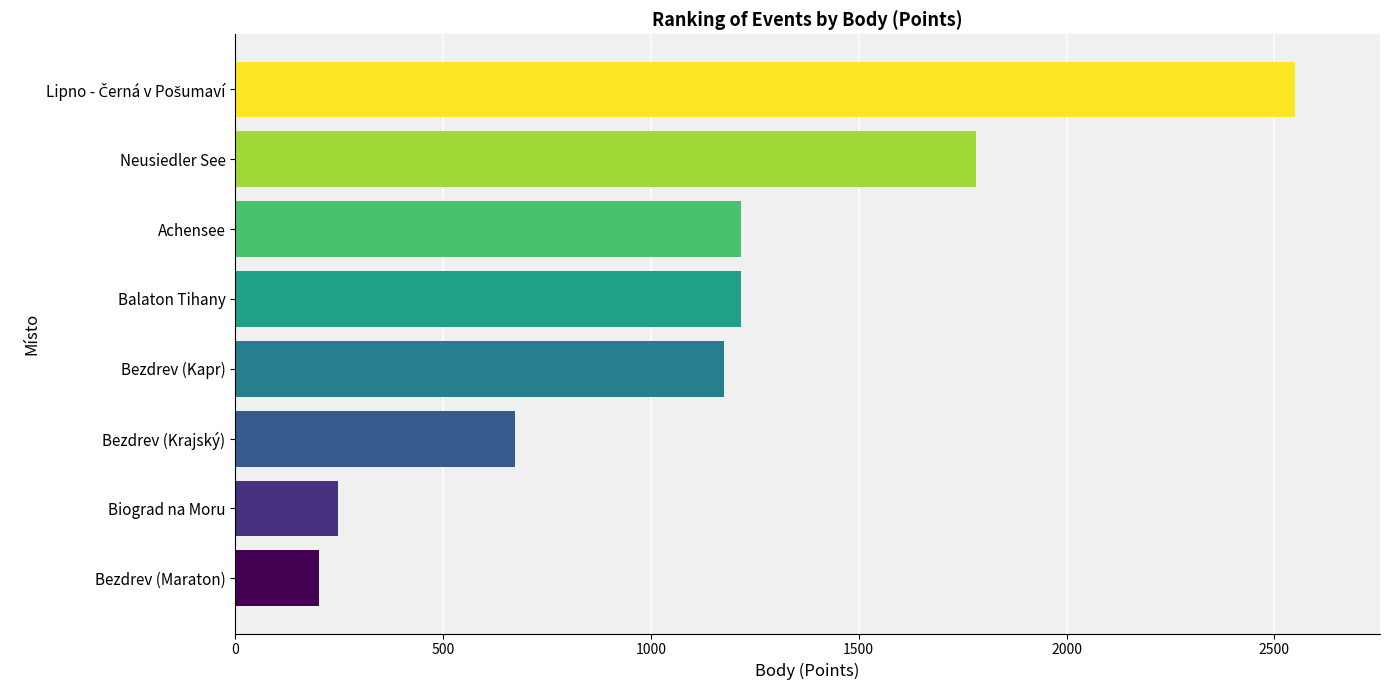

The value at Biograd na Moru is 362. True or false?

False